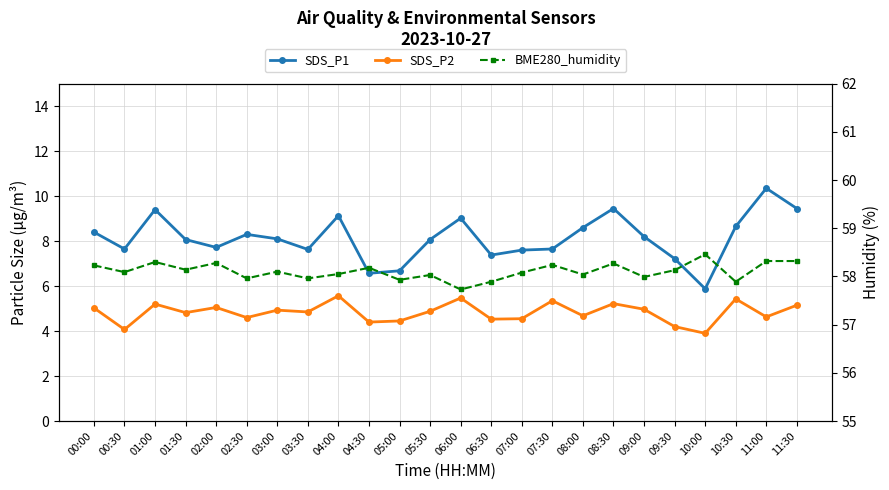

True or false: SDS_P2 and SDS_P1 cross at least once.

False